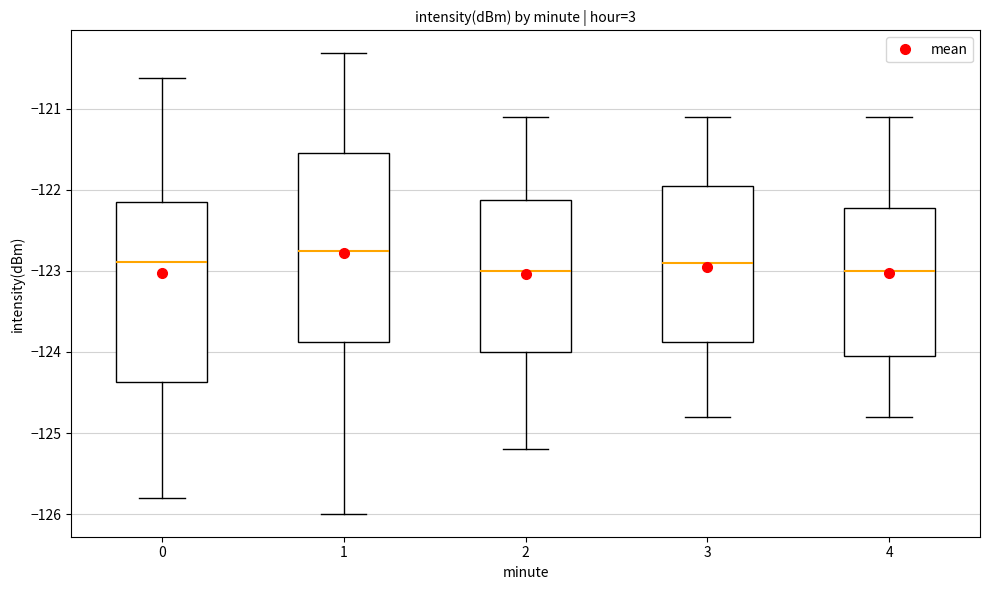

Reading left to right, transcribe this box plot: for each box, give where its median line is, the range the box spans, and where its two whiskers end, as read against the y-axis. The values are not printed on the chart, so give them approximately, as read against the axis.

0: median -122.9, box -124.4 to -122.2, whiskers -125.8 to -120.6
1: median -122.7, box -123.9 to -121.5, whiskers -126.0 to -120.3
2: median -123.0, box -124.0 to -122.1, whiskers -125.2 to -121.1
3: median -122.9, box -123.9 to -121.9, whiskers -124.8 to -121.1
4: median -123.0, box -124.0 to -122.2, whiskers -124.8 to -121.1